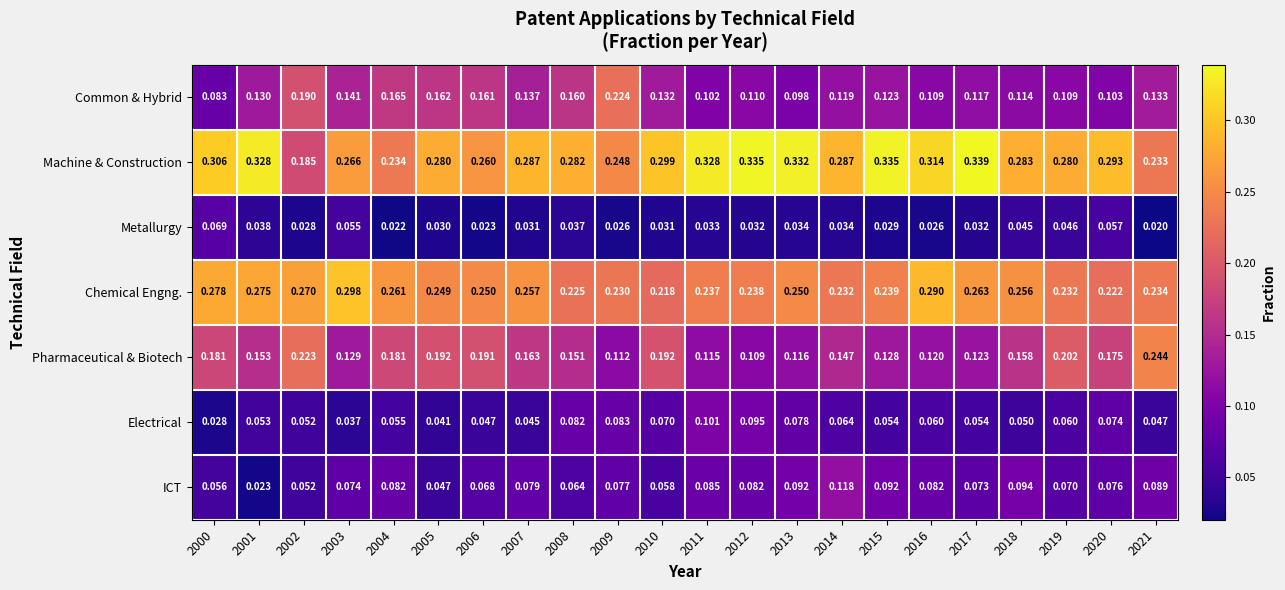

Which series has the widest spread of values?

Machine & Construction